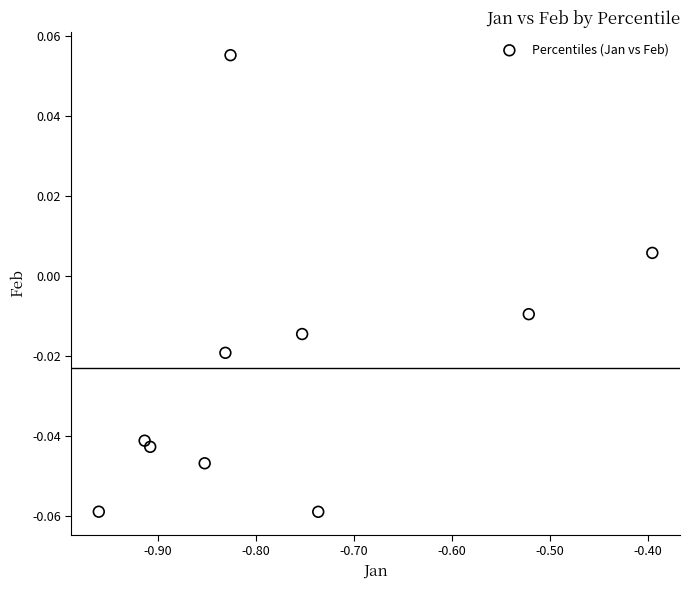

What is the average X value?

-0.8